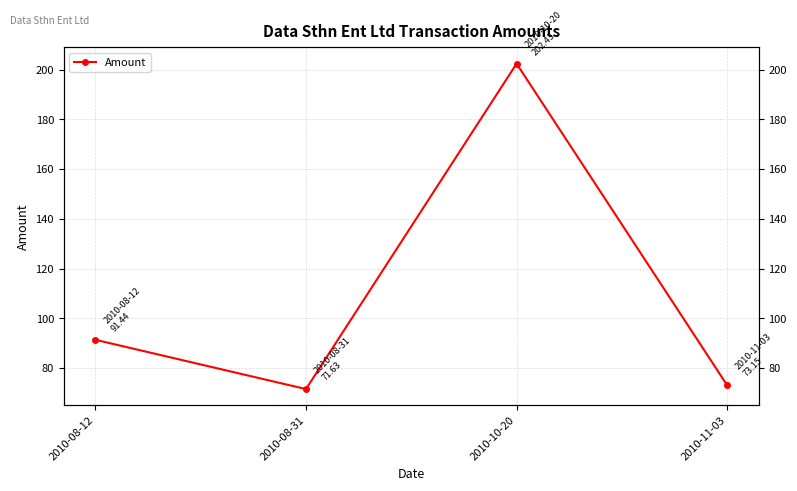

Approximately how many times larger is the value at 2010-11-03 compared to 2010-08-31?

1.0